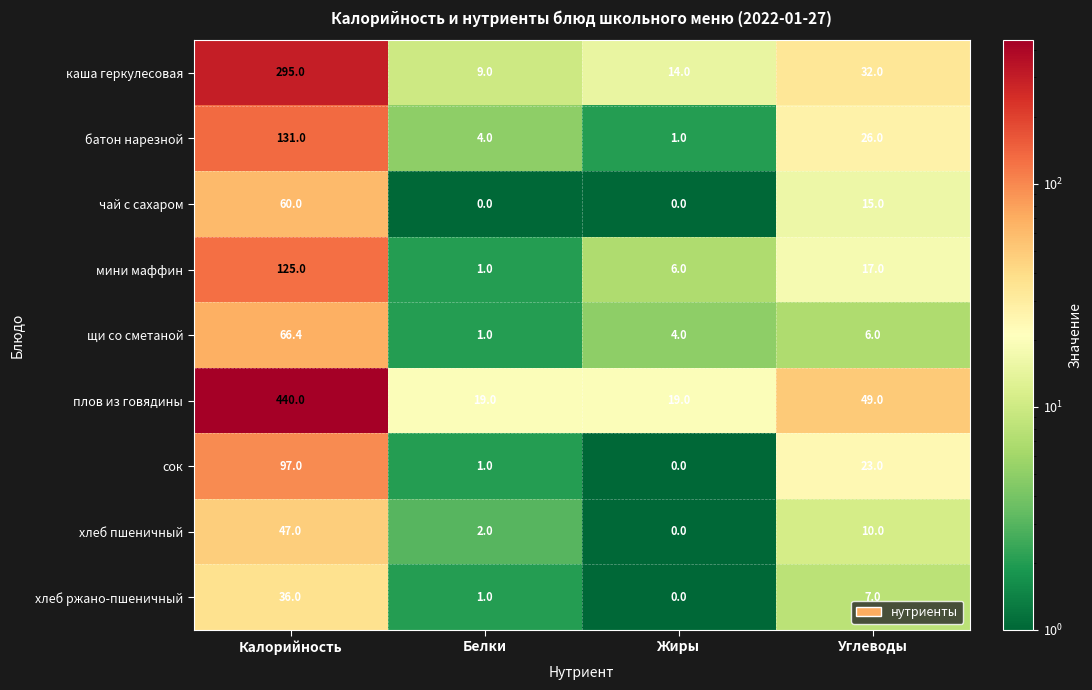

What is the spread (max minus min) of values at Калорийность?

404.0